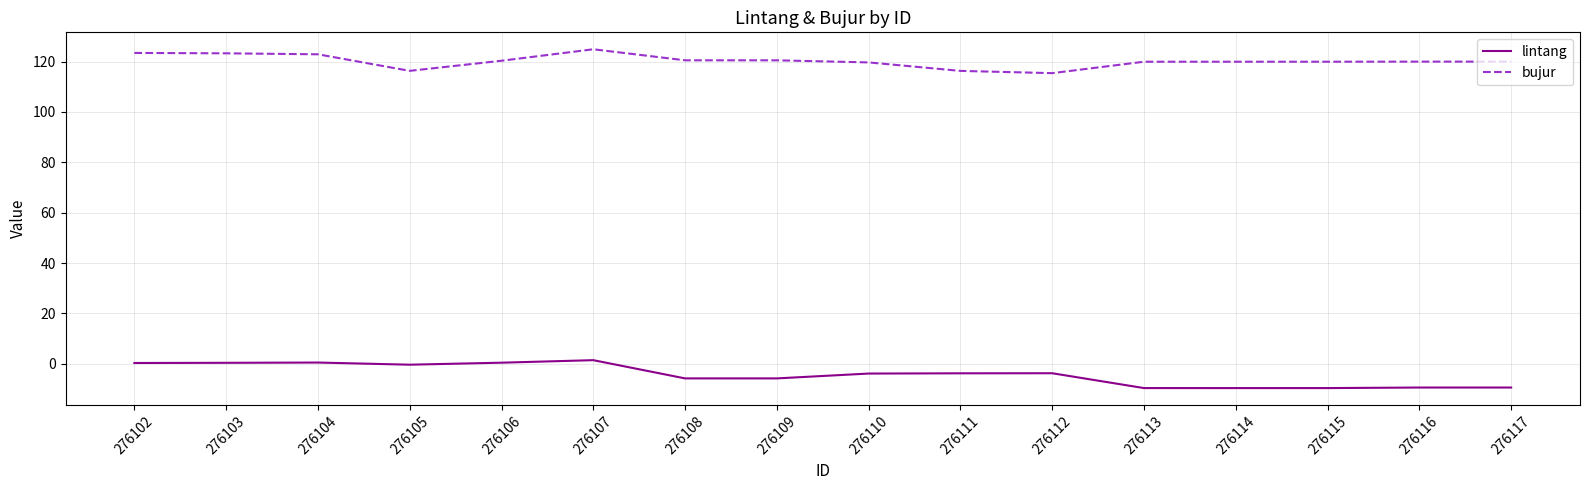

What is the greatest value displayed?

124.9